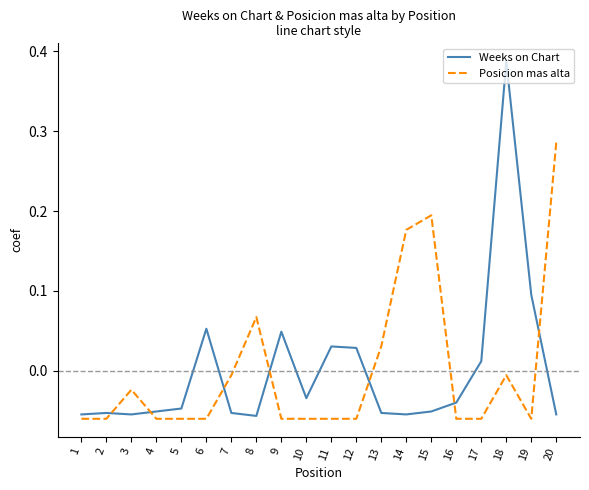

Rank the series by their maximum value, from lowest to highest.

Posicion mas alta, Weeks on Chart